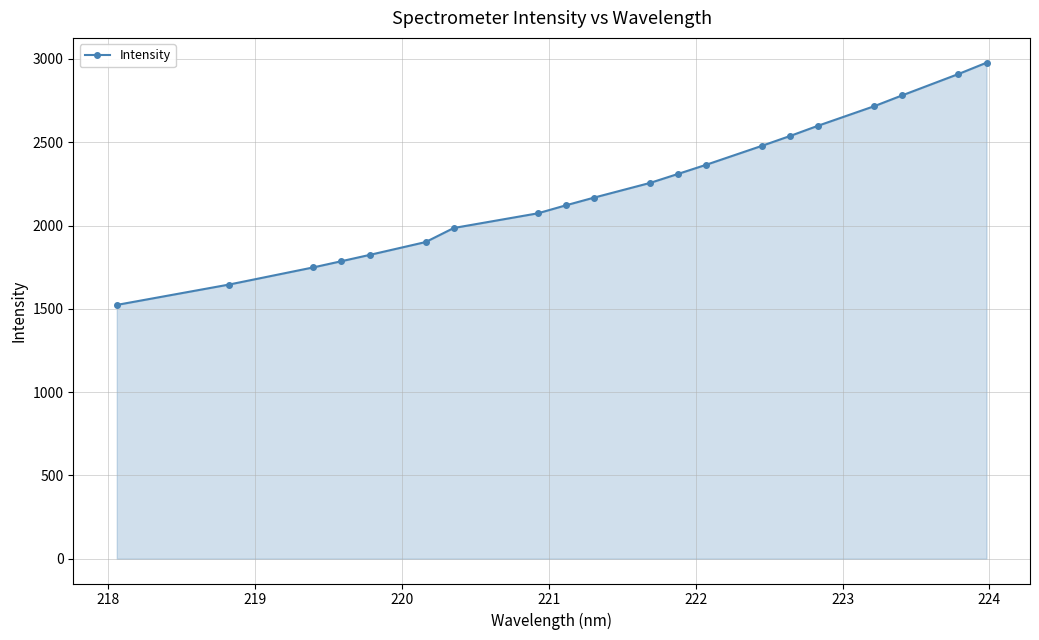

What is the smallest value displayed?

1523.5